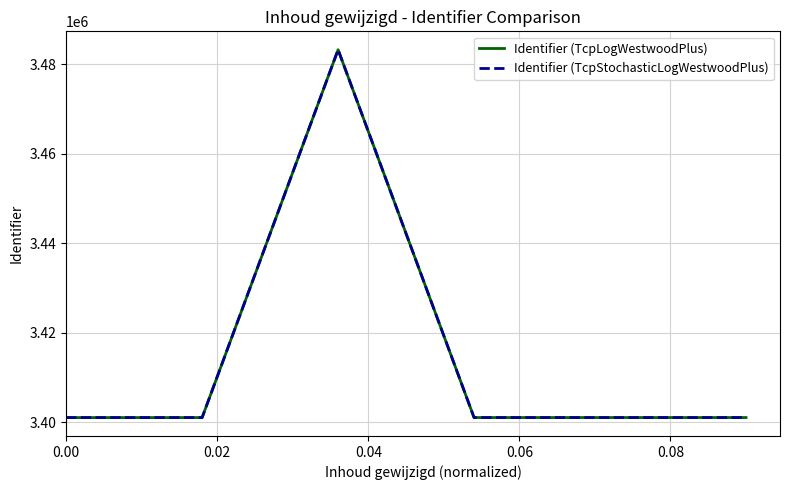

True or false: Identifier (TcpLogWestwoodPlus) and Identifier (TcpStochasticLogWestwoodPlus) cross at least once.

False